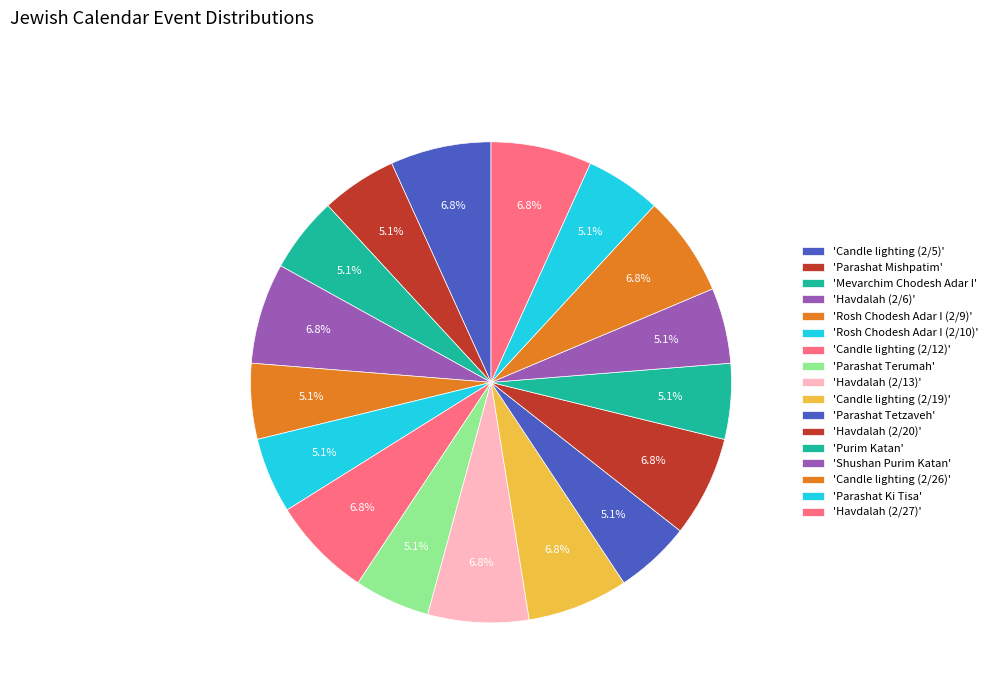

Count the number of slices in the pie.

17